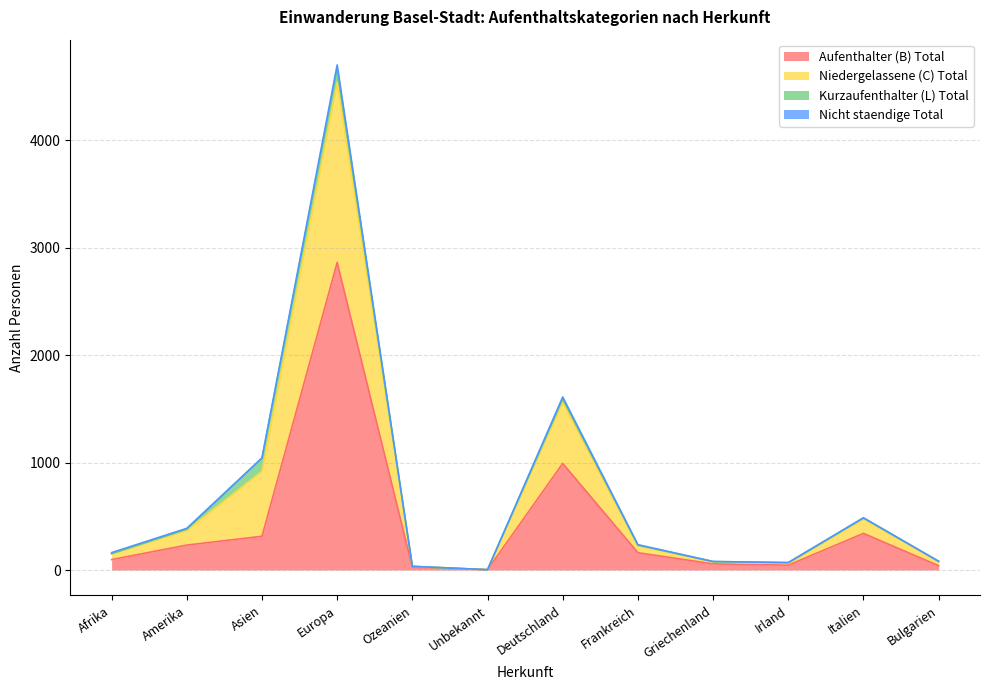

The value of Niedergelassene (C) Total at Unbekannt is 3. True or false?

True